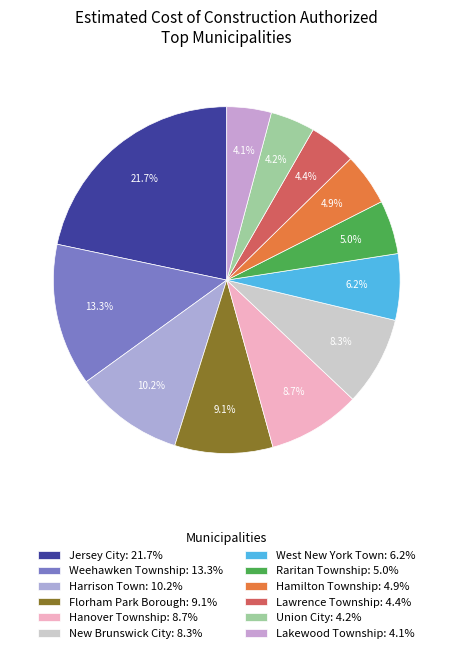

Approximately how many times larger is the value at Hamilton Township compared to Raritan Township?

1.0